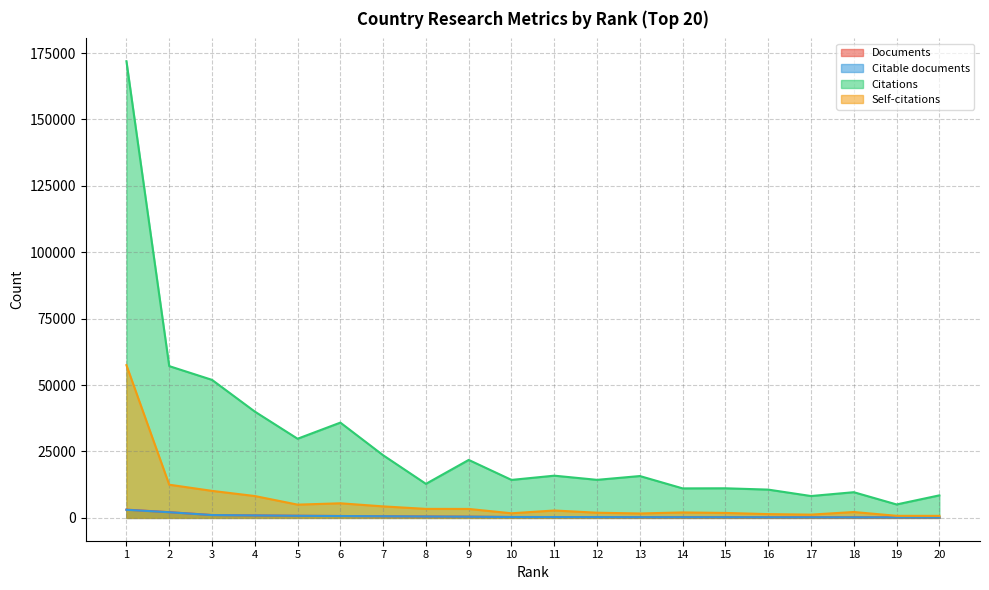

Which series has the widest spread of values?

Citations